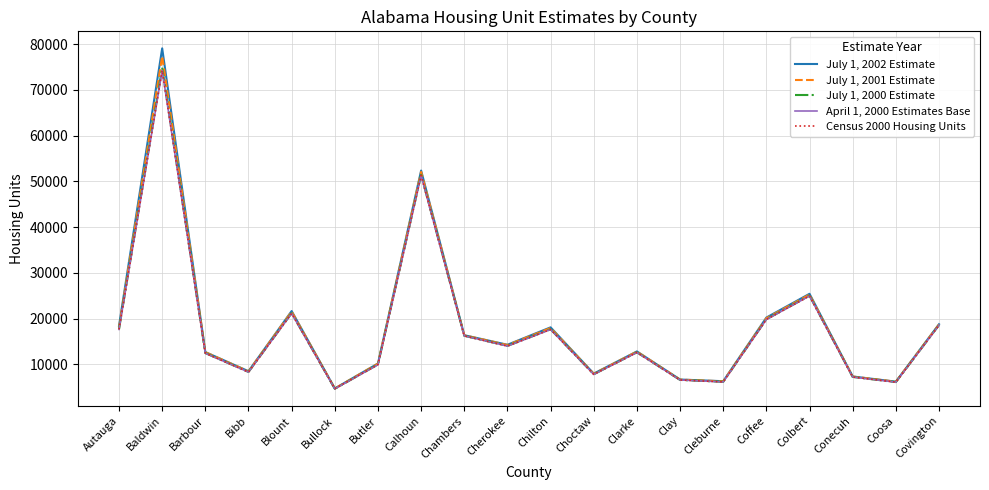

How many times do Census 2000 Housing Units and July 1, 2000 Estimate cross each other?

2